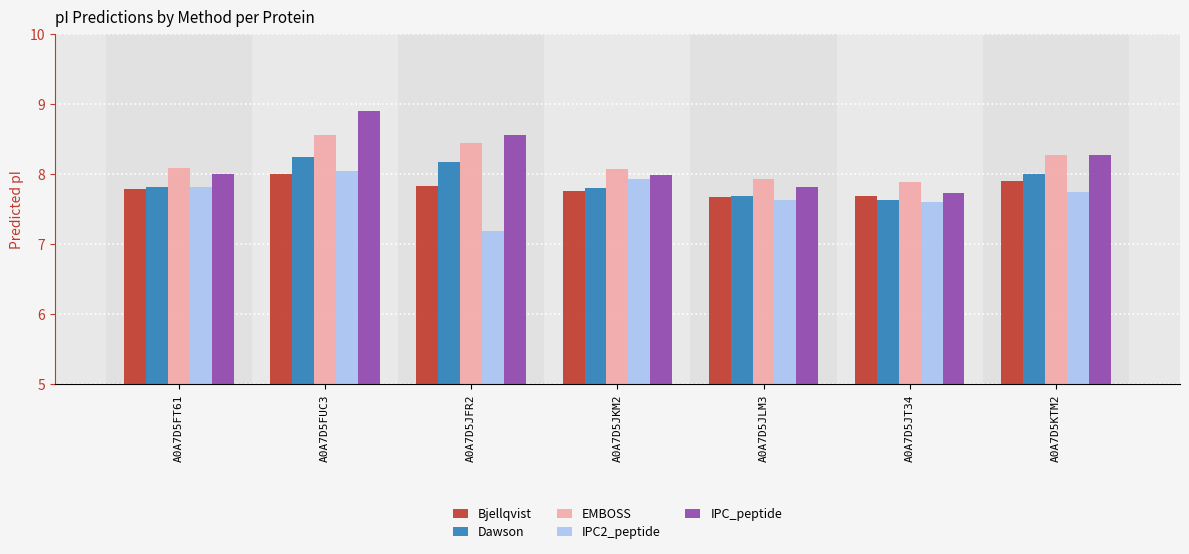

What is the spread (max minus min) of values at A0A7D5JKM2?

0.3